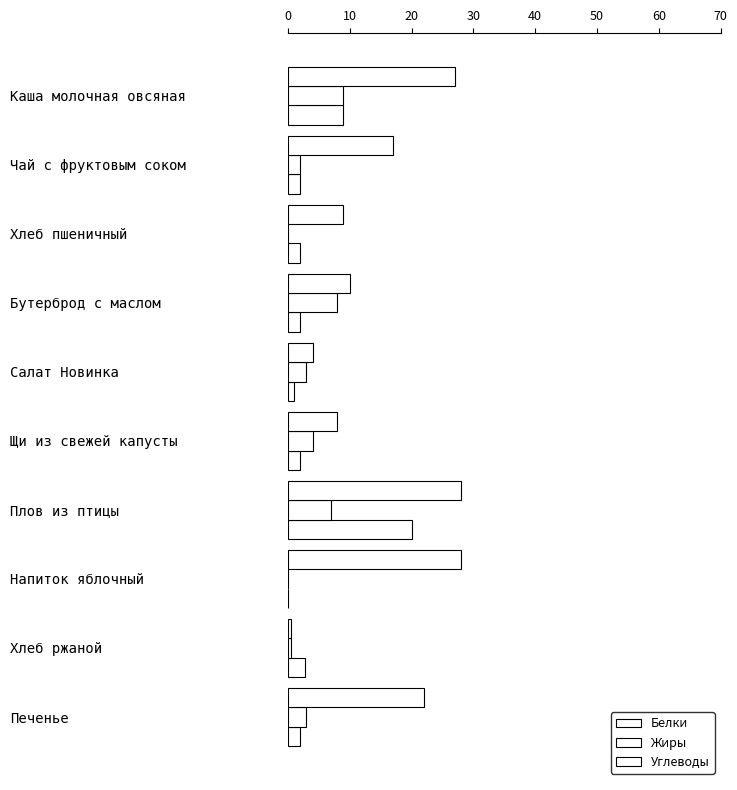

List the series in order of their peak value, highest first.

Углеводы, Белки, Жиры